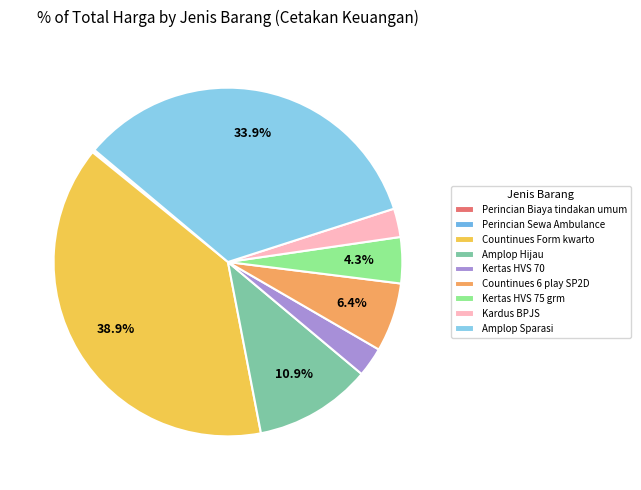

How many segments does this pie chart have?

9